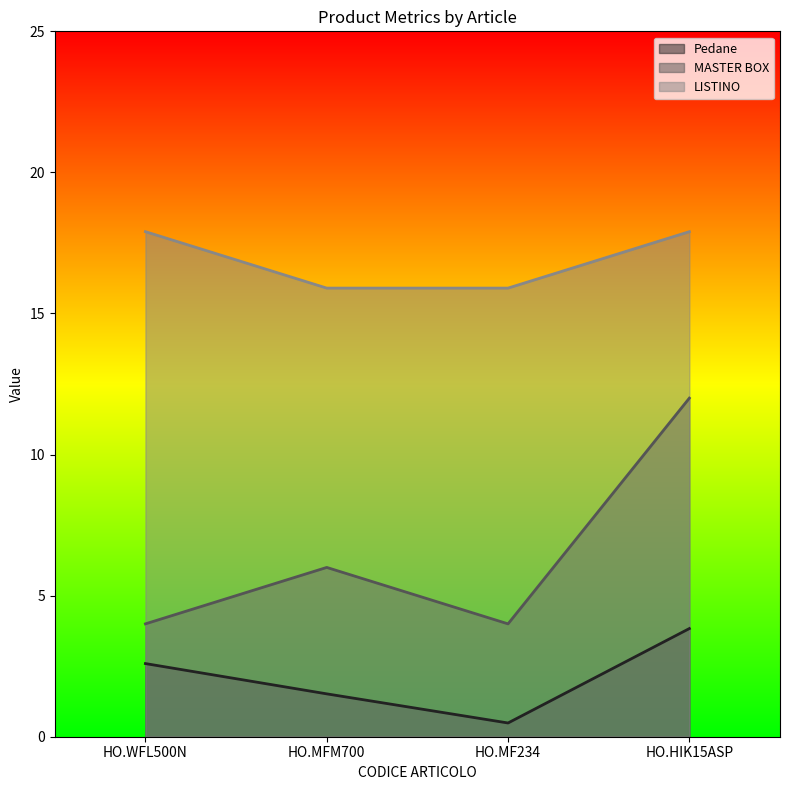

Does the chart display data point markers on the line(s)?

No